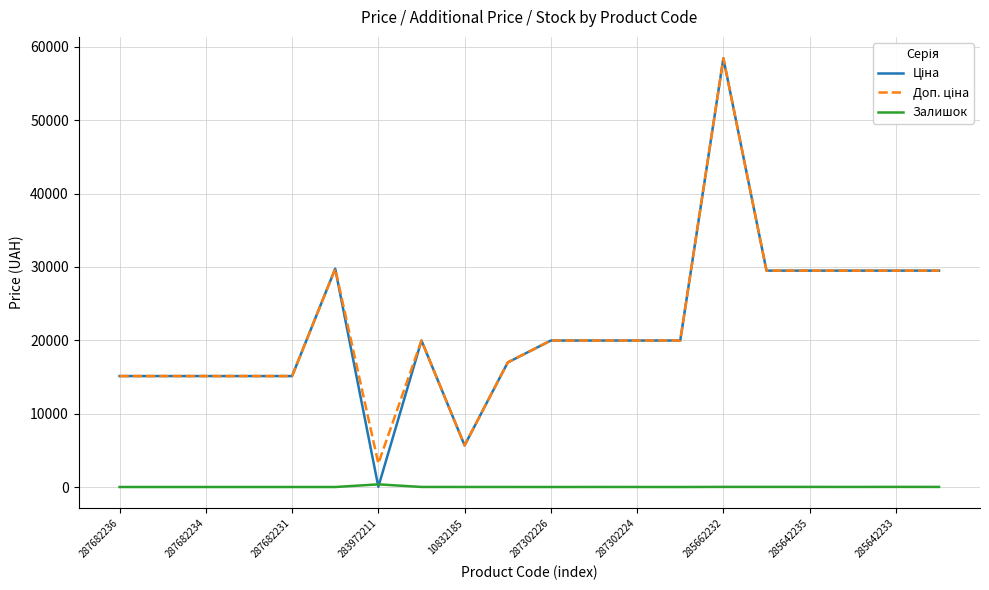

What is the sum of all Залишок values?

460.0